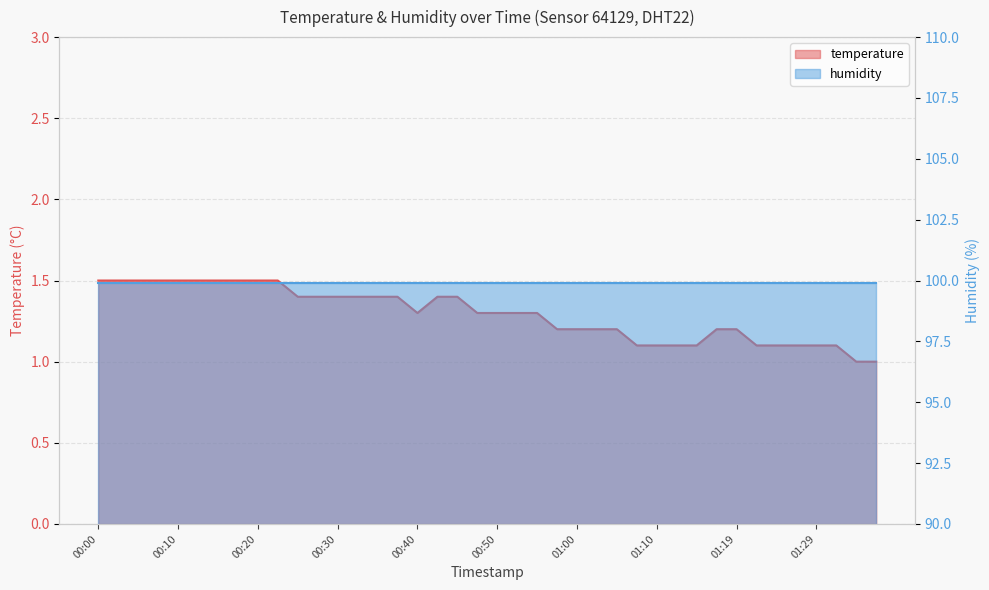

Approximately how many times larger is the value at 00:45 compared to 00:57?

1.2